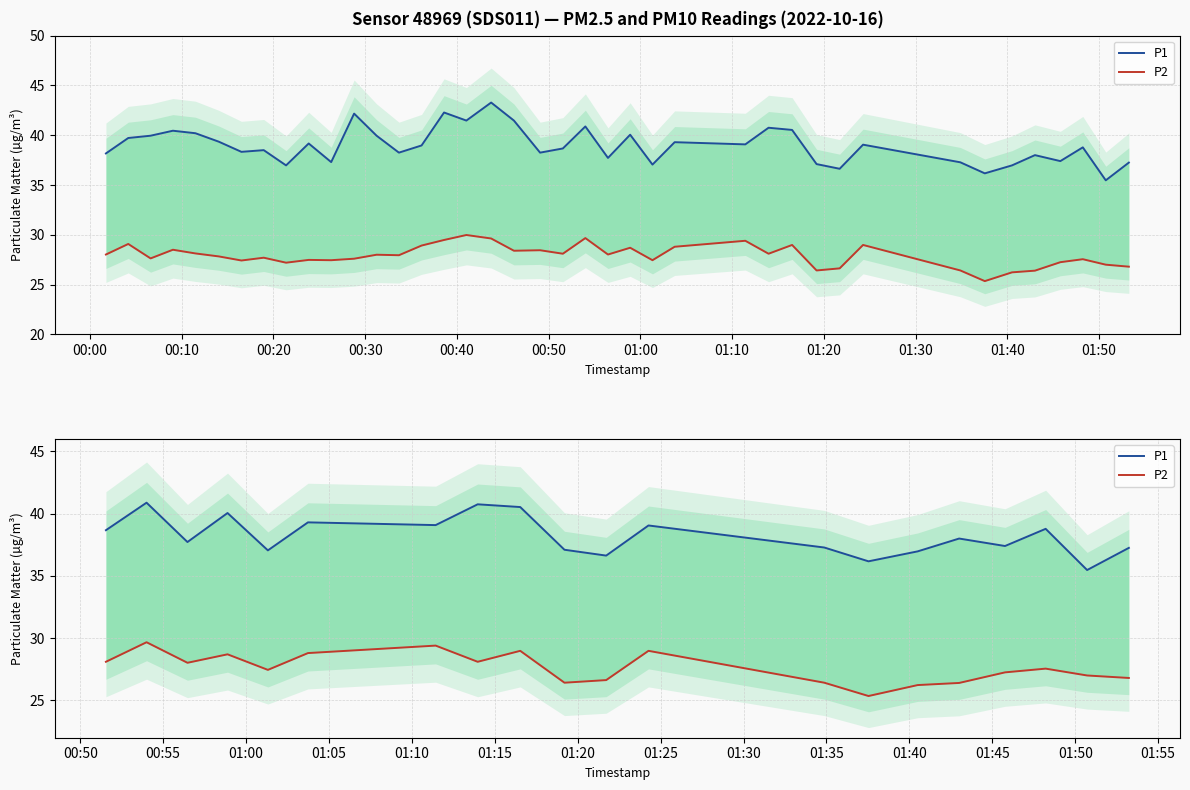

True or false: P2 and P1 cross at least once.

False